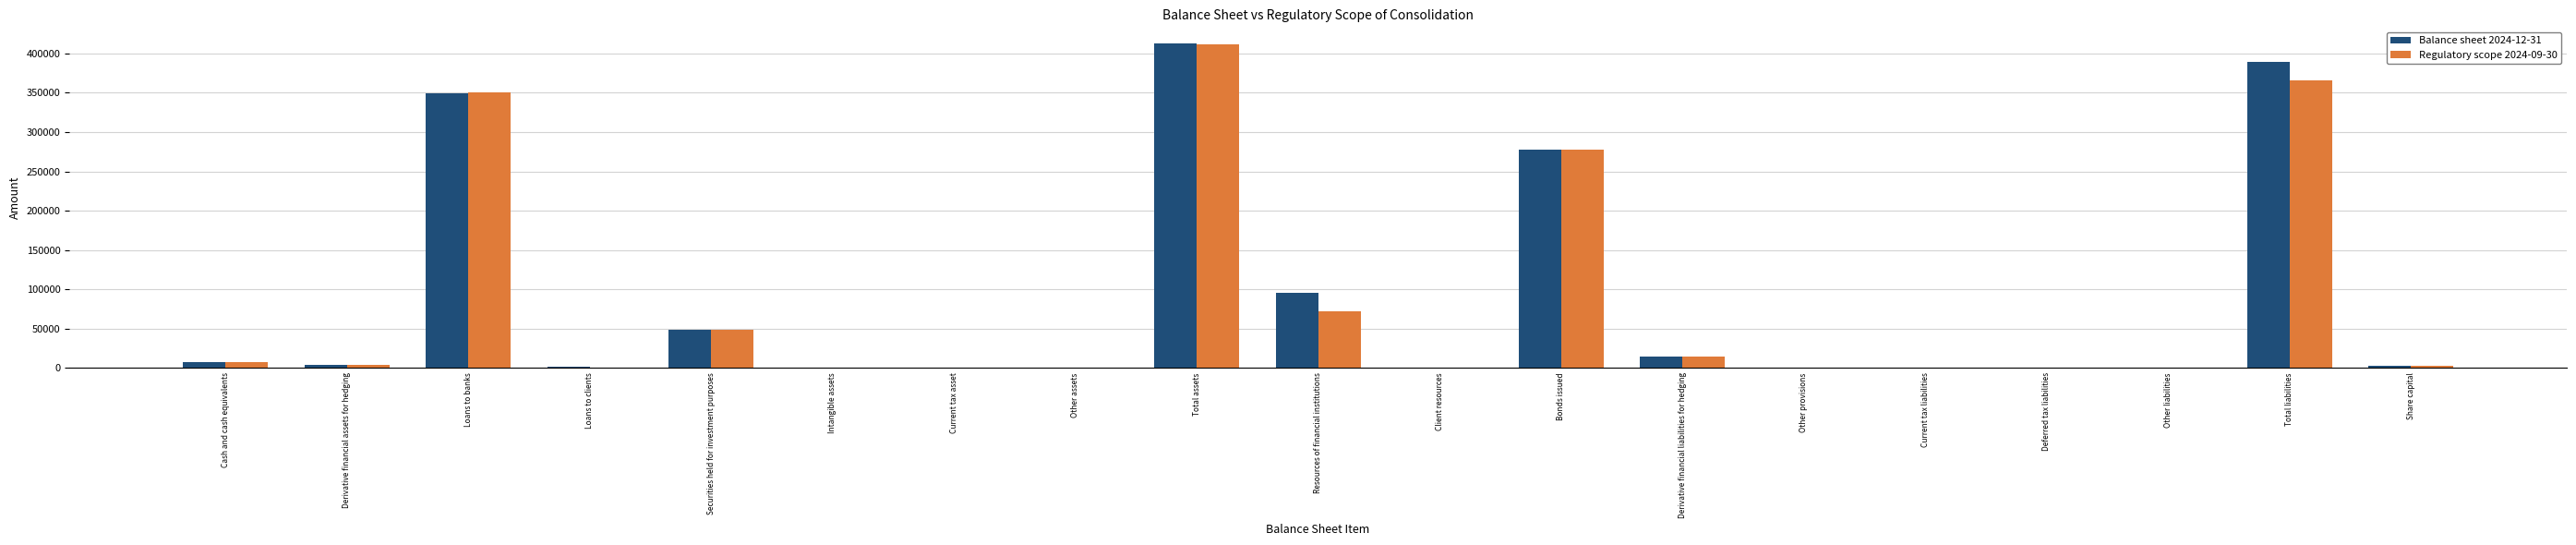

At which label is Regulatory scope 2024-09-30 closest to 205905?

Bonds issued